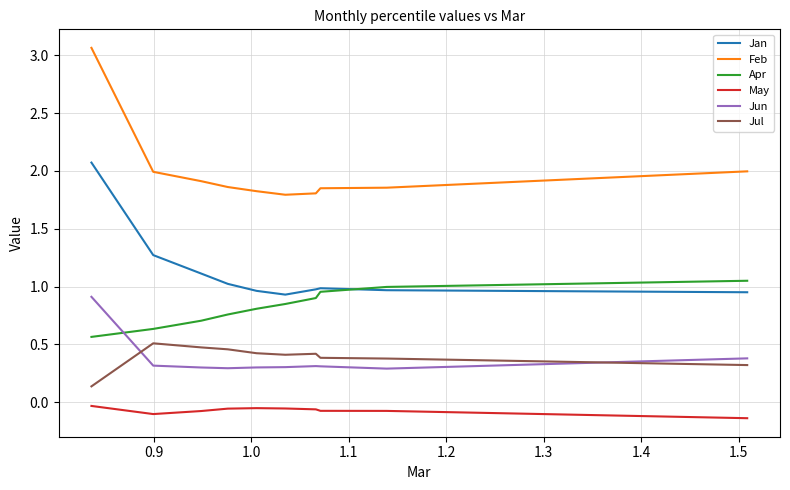

Which series has the largest total across all categories?

Feb